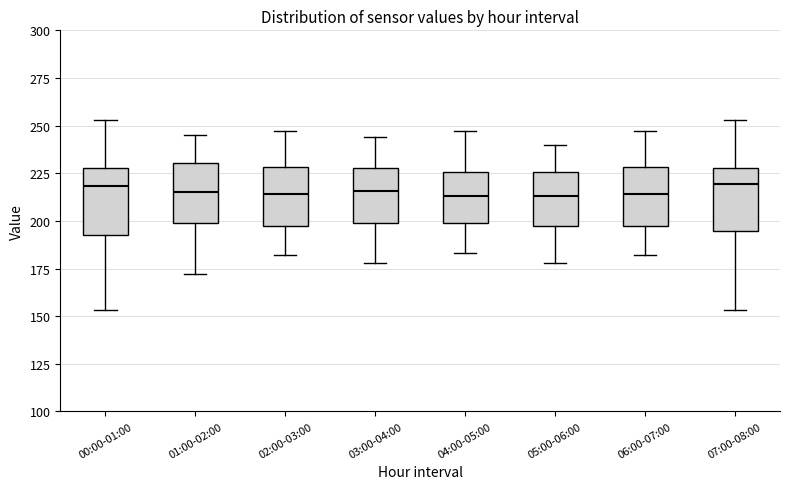

Where does the median line of the box for 01:00-02:00 sit on the y-axis? The values are not printed on the chart, so give them approximately, as read against the axis.

215